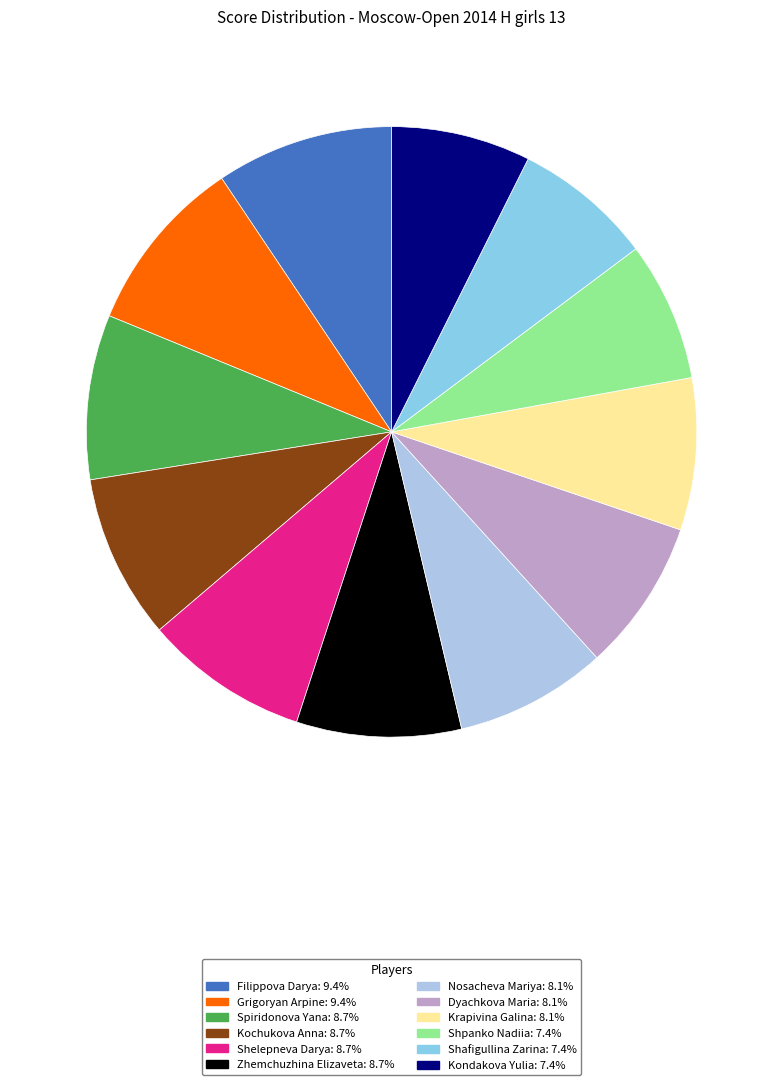

What percentage is the Kochukova Anna slice, to the nearest percent?

9%